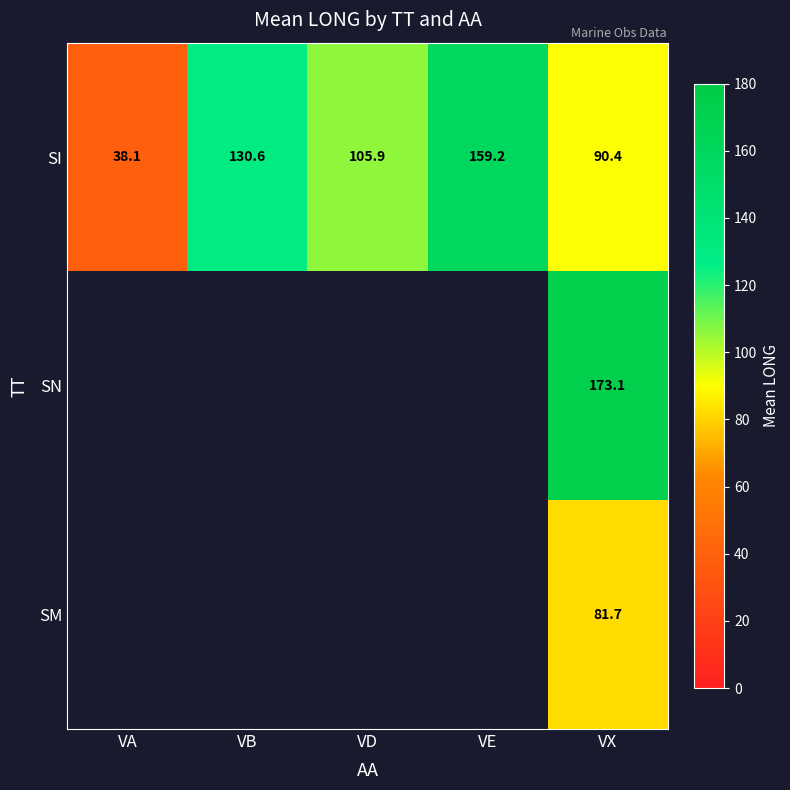

Is the value of SN at VX greater than the value of SI at VE?

Yes